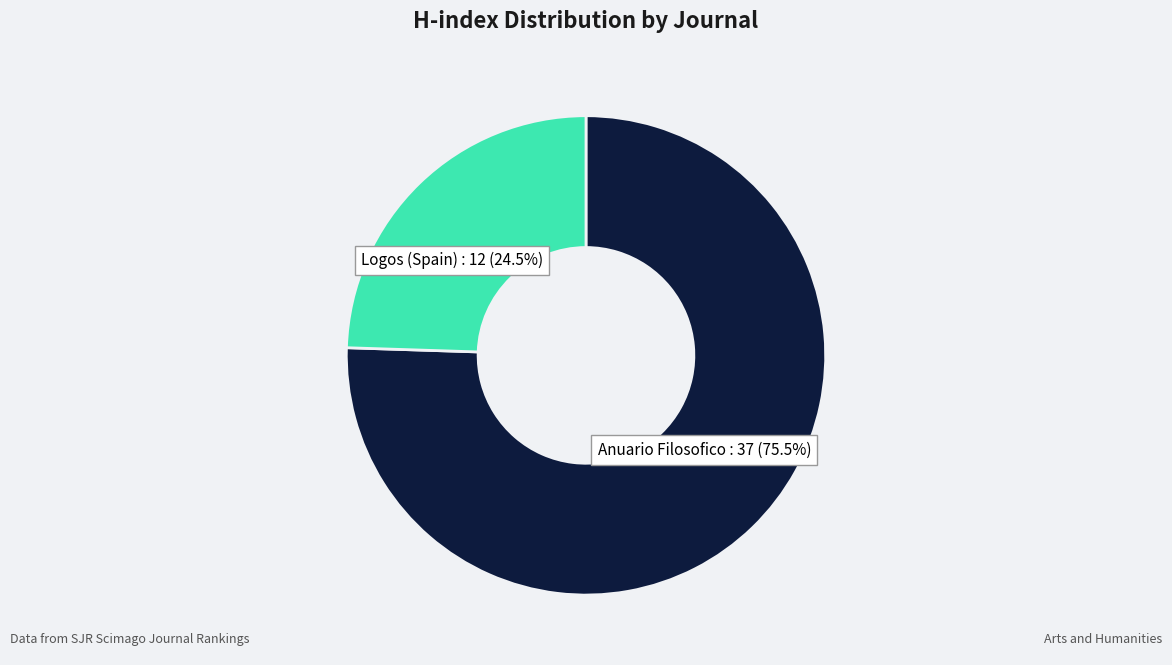

Is there any slice that represents more than half of the pie?

Yes